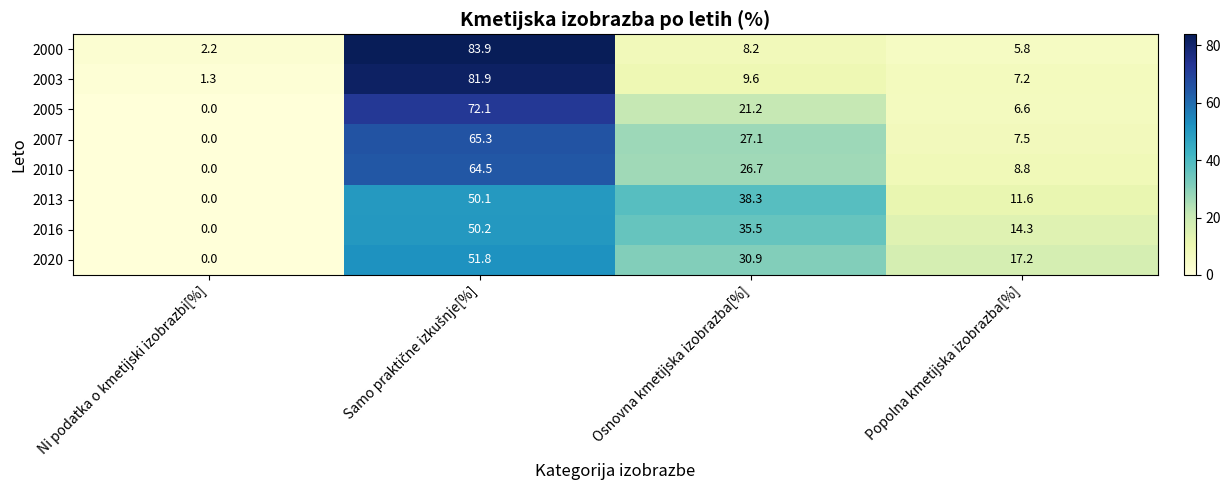

At how many categories does at least one series exceed 29?

2